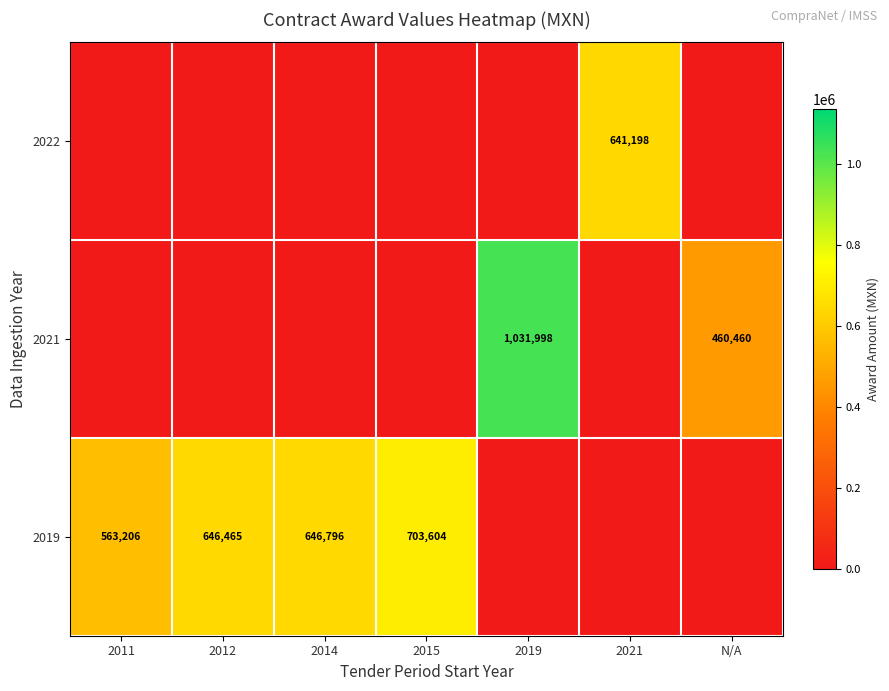

How many data points in 2021 are above 0?

2